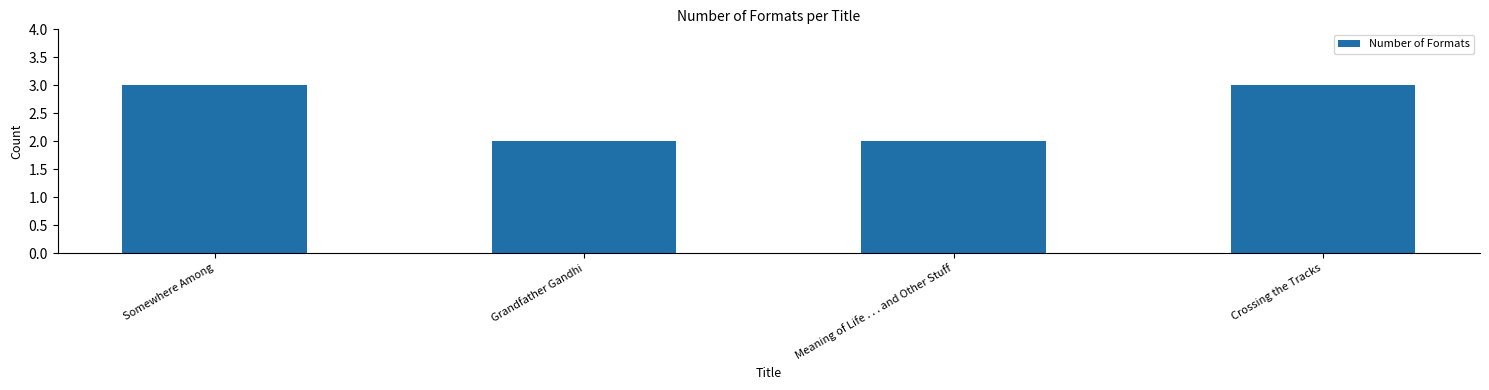

What is the minimum value shown in the chart?

2